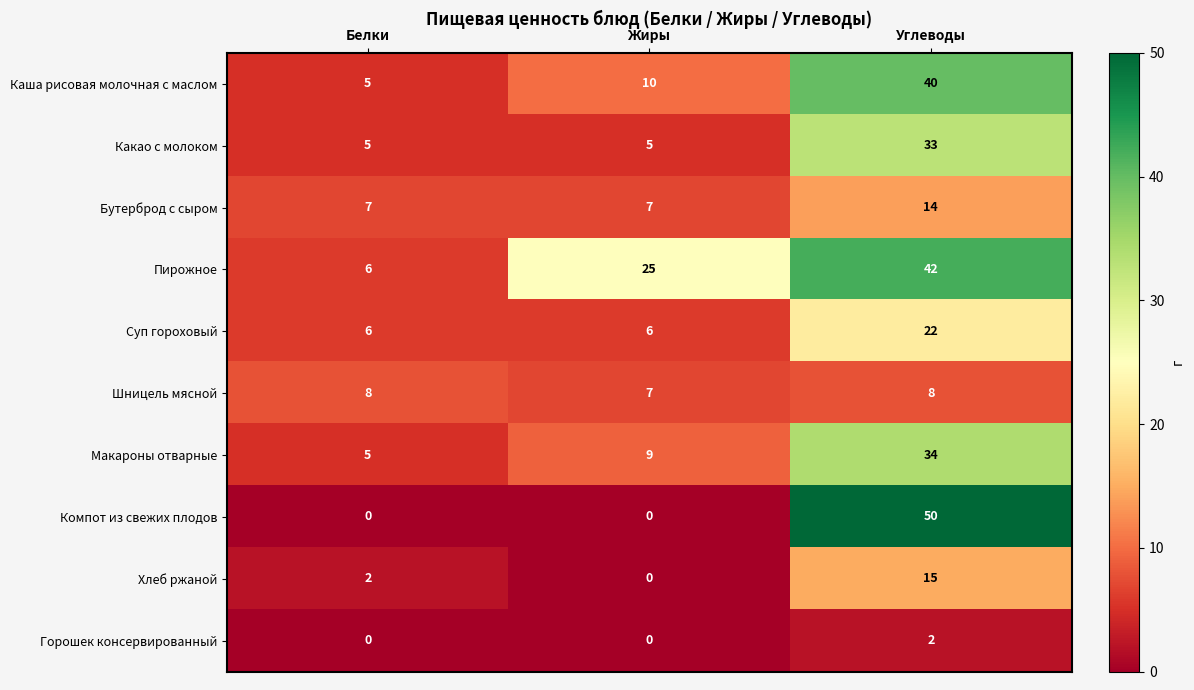

Which series has the widest spread of values?

Компот из свежих плодов